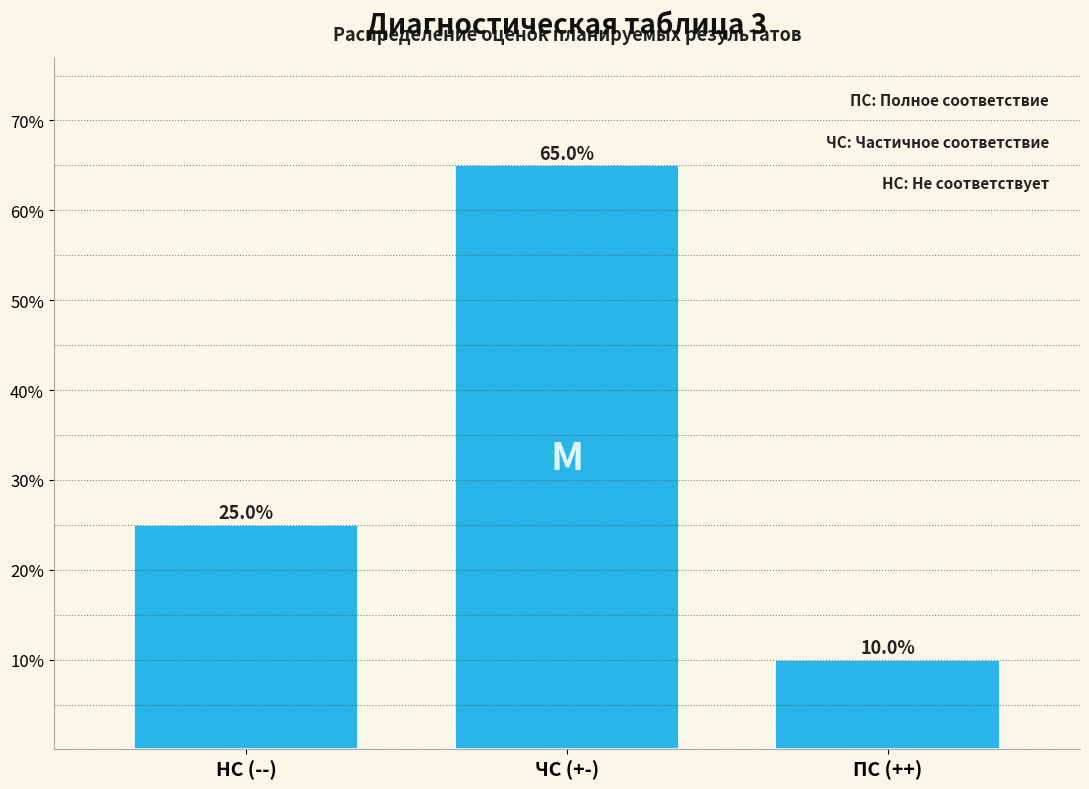

Reading right to left, extract all data points from this chart.

ПС (++)=10	ЧС (+-)=65	НС (--)=25